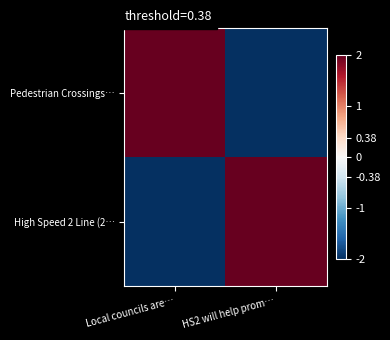

Rank the series at Local councils are… from highest to lowest value.

Pedestrian Crossings…, High Speed 2 Line (2…